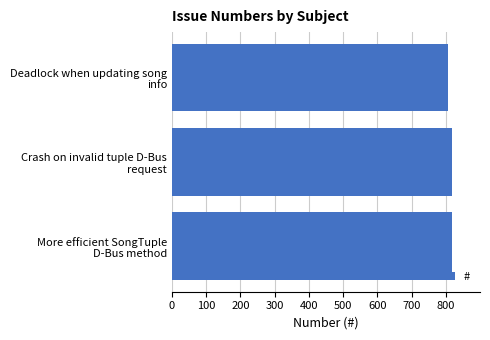

What is the average value?

814